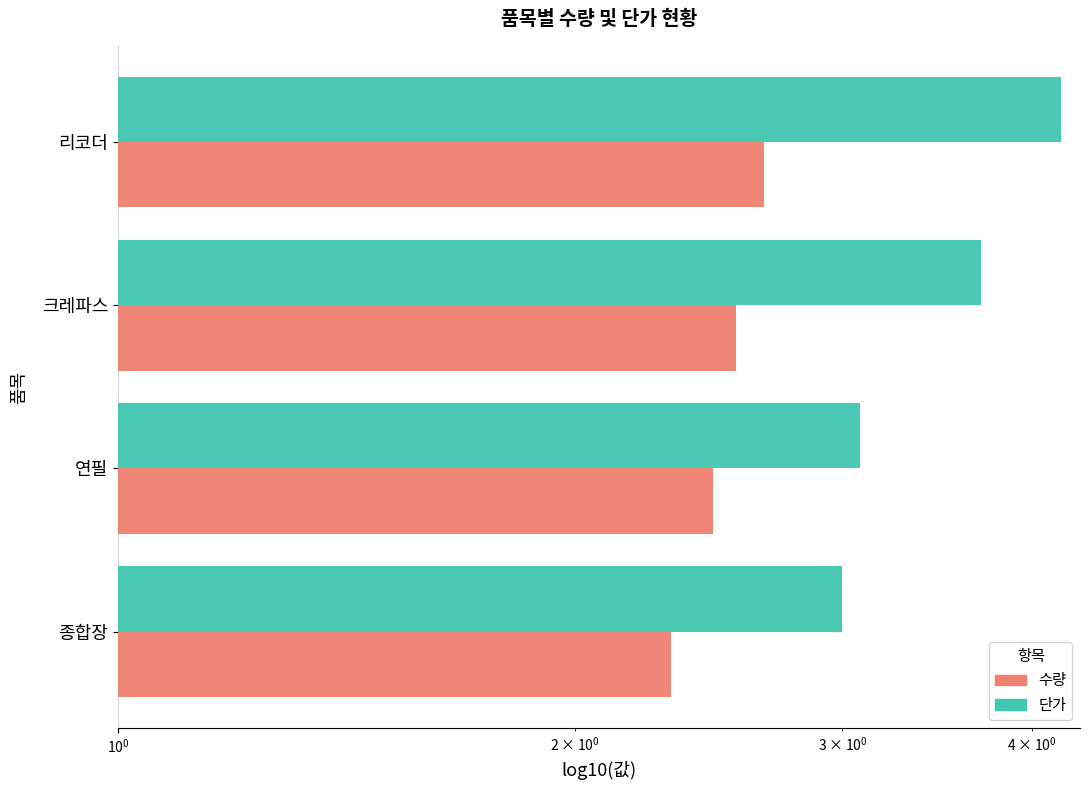

Count the number of categories in the chart.

4